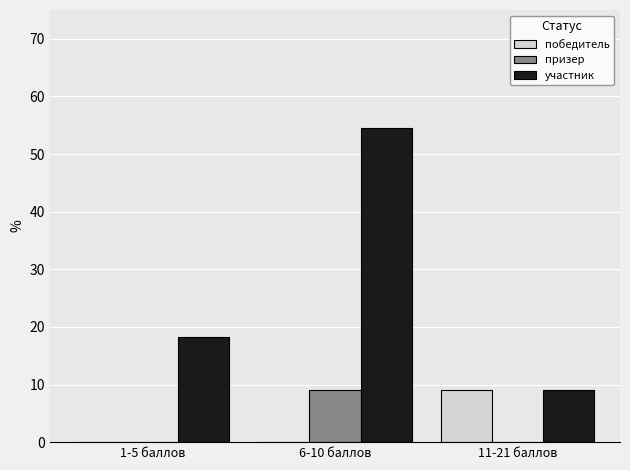

Reading left to right, extract all data points from this chart.

победитель: 1-5 баллов=0.0	6-10 баллов=0.0	11-21 баллов=9.1
призер: 1-5 баллов=0.0	6-10 баллов=9.1	11-21 баллов=0.0
участник: 1-5 баллов=18.2	6-10 баллов=54.5	11-21 баллов=9.1